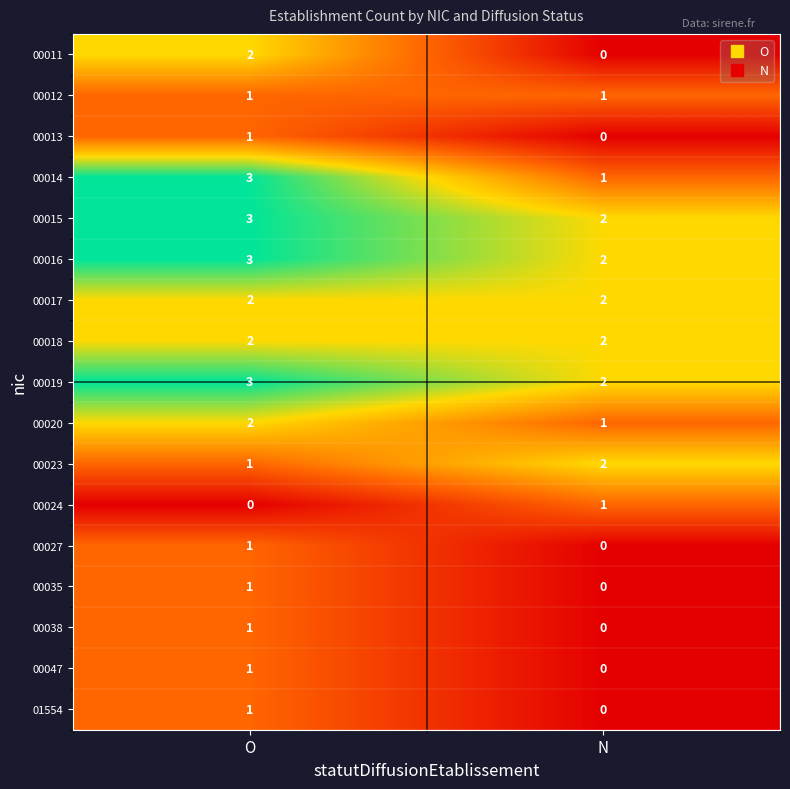

How many data points in 00014 are less than 3?

1